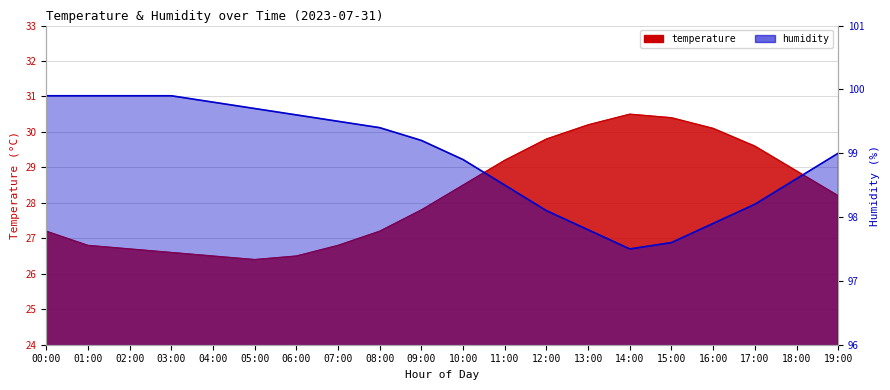

At which category is the sum across all series the highest?

13:00